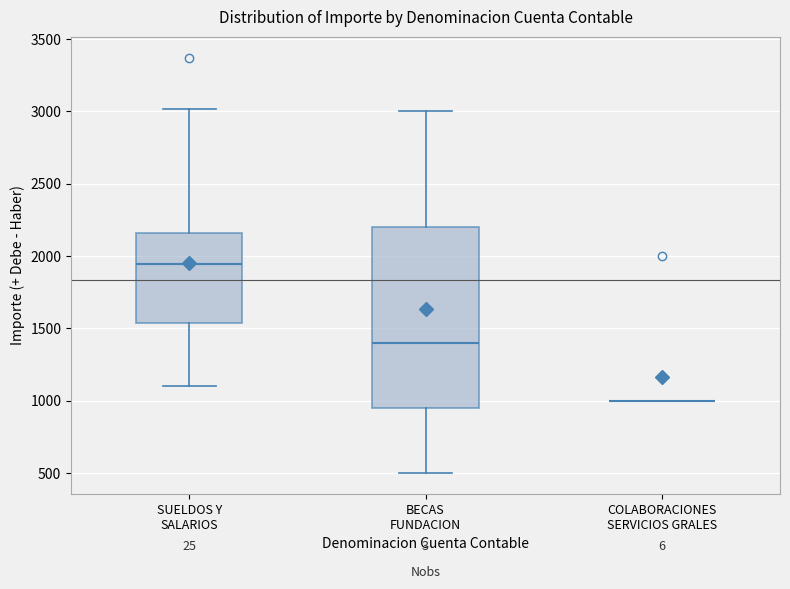

Reading left to right, read every box against the y-axis: the position of its median line, the range the box covers, and the ends of its whiskers. The values are not printed on the chart, so give them approximately, as read against the axis.

SUELDOS Y SALARIOS: median 1950, box 1550 to 2150, whiskers 1100 to 3000
BECAS FUNDACION: median 1400, box 950 to 2200, whiskers 500 to 3000
COLABORACIONES SERVICIOS GRALES: box collapsed to a line at 1000, whiskers 1000 to 1000